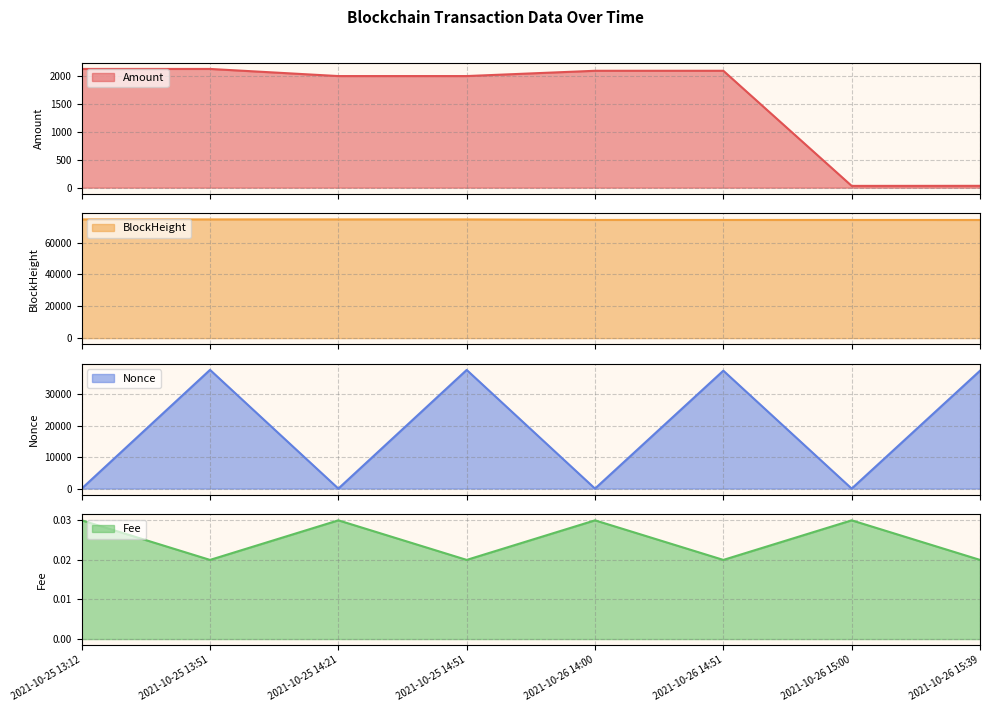

Between 2021-10-26 14:00 and 2021-10-25 13:12, which is larger?

2021-10-25 13:12